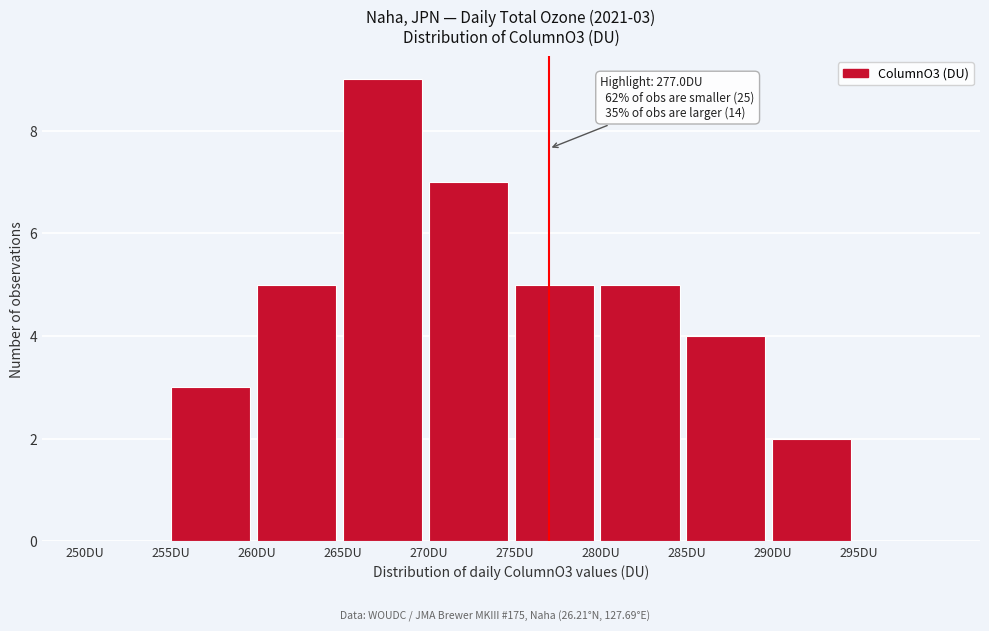

Over which range of the x-axis is the bar tallest?

265 to 270